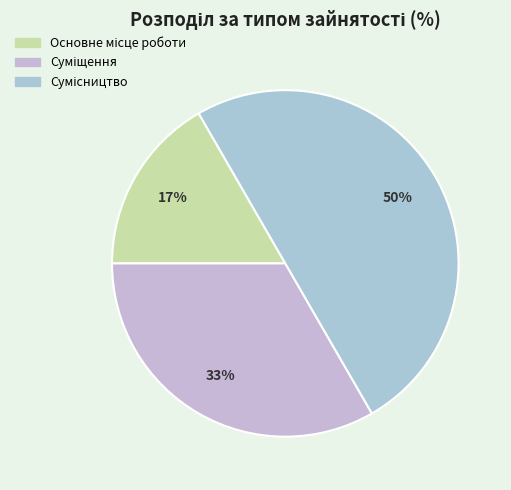

How many slices are in this pie chart?

3